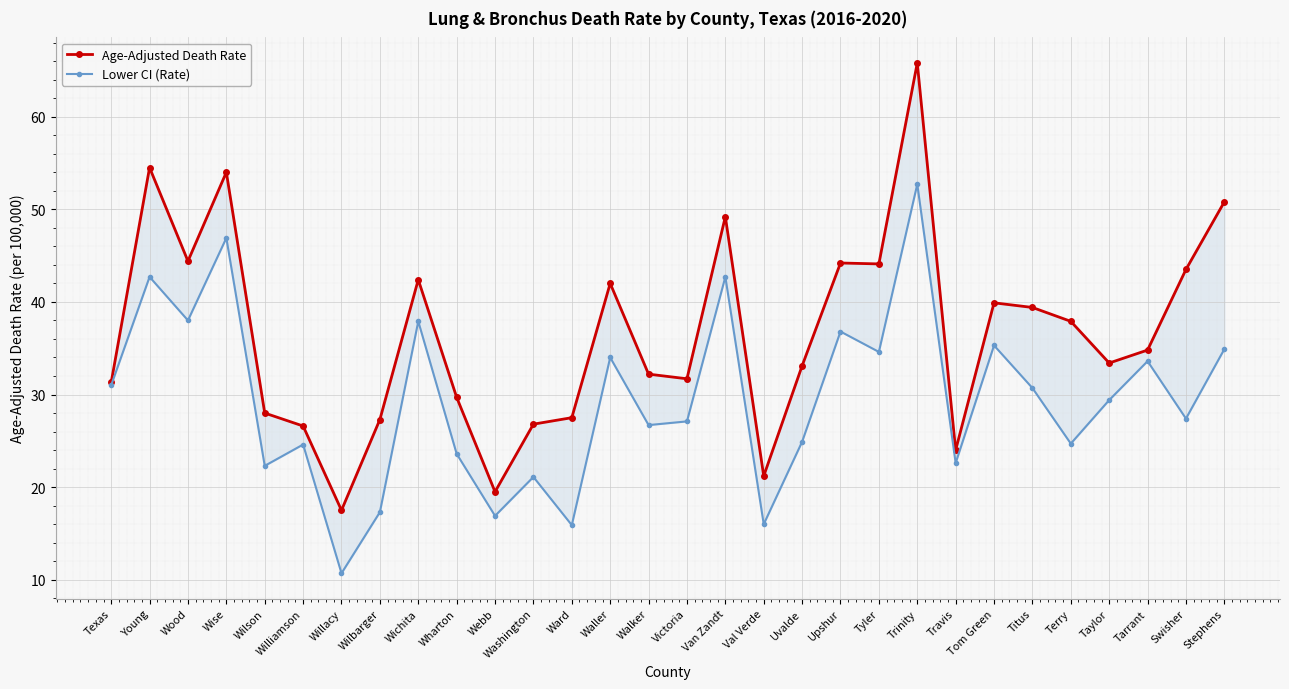

What is the approximate value of Age-Adjusted Death Rate at Waller?

42.0